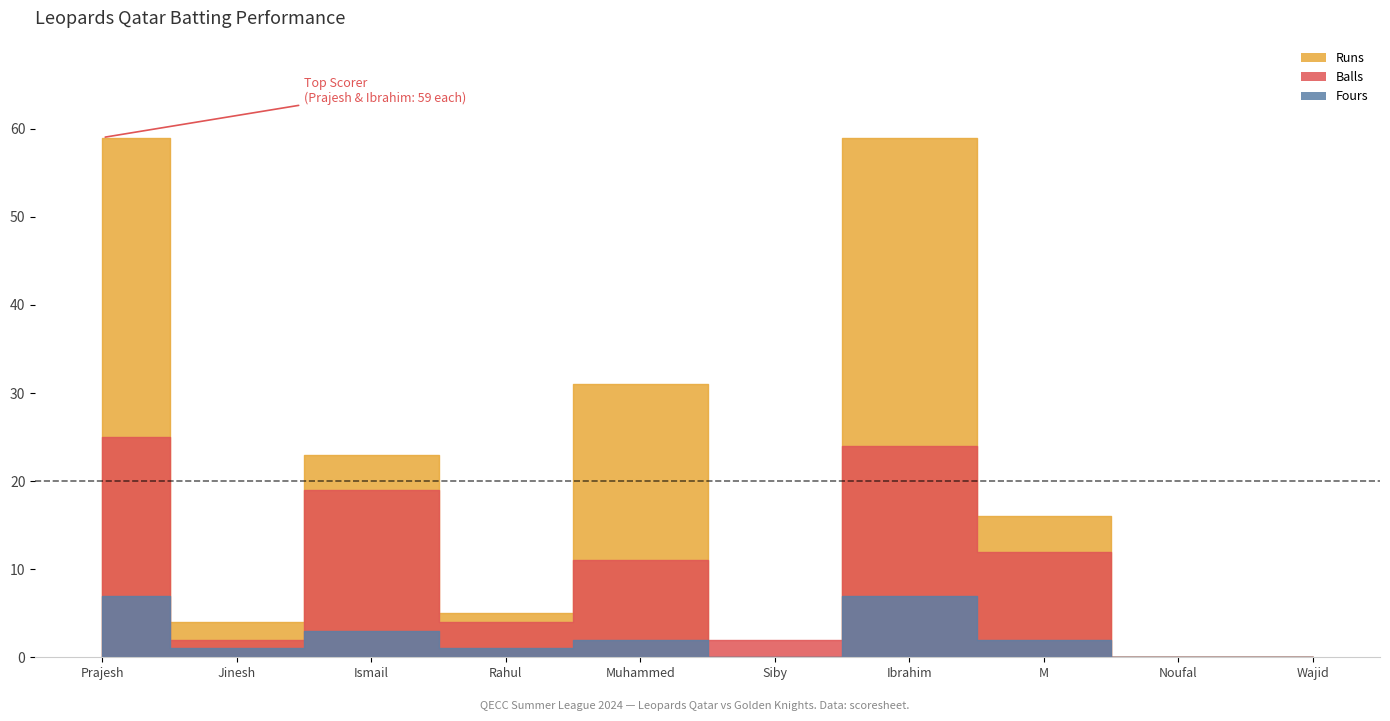

What is the label of the 7th point from the right?

Rahul